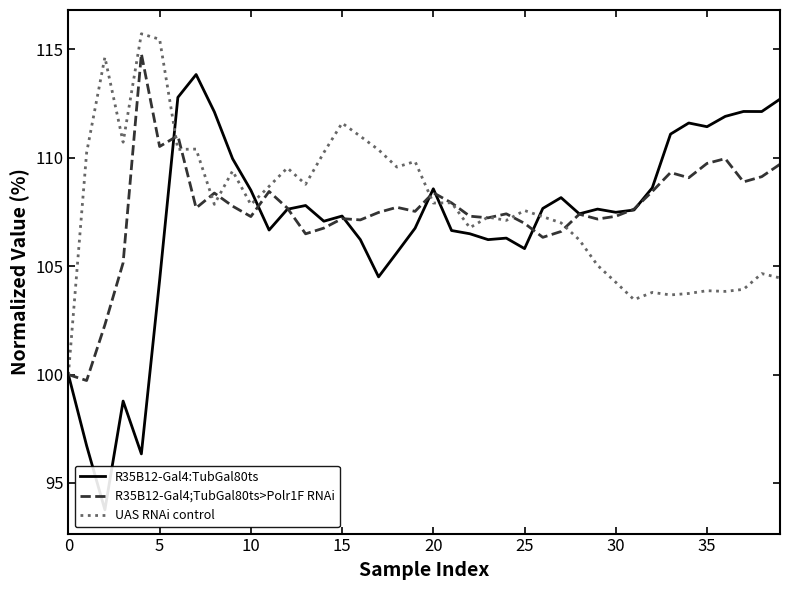

What is the label of the 37th point from the left?

36